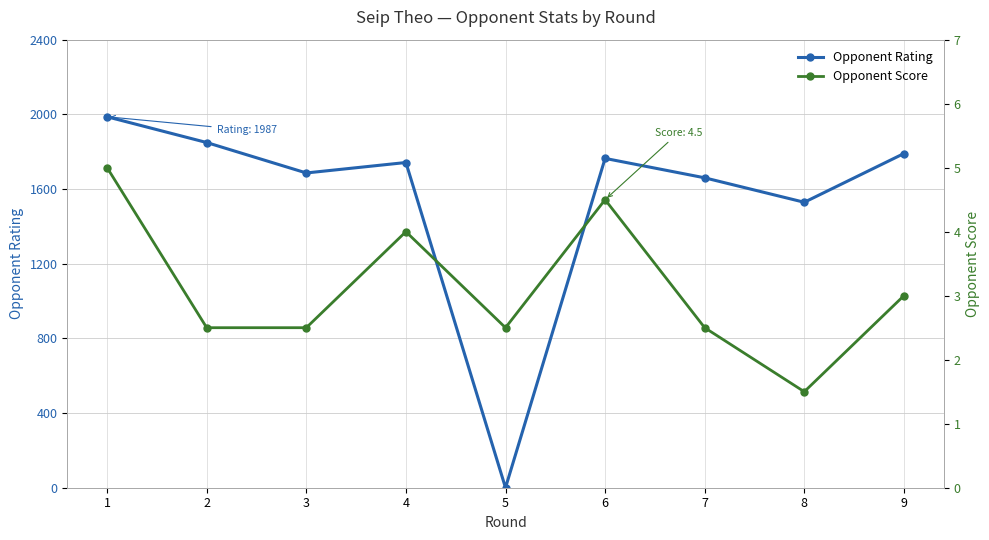

What is the total value across all series at 6?

1768.5